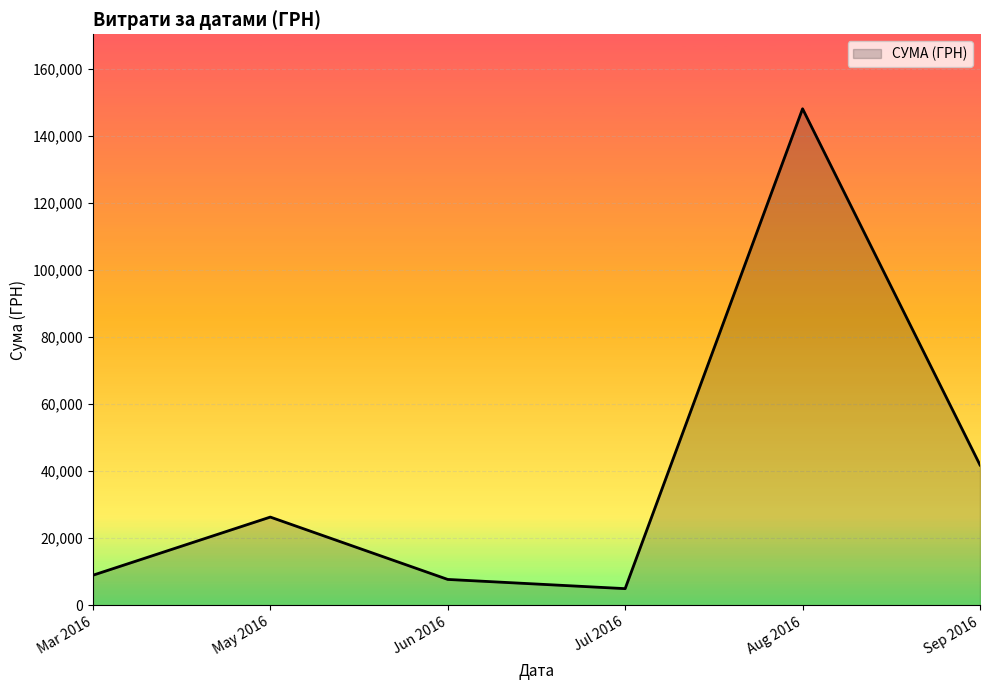

True or false: the data has more than 2 interior local peaks.

False